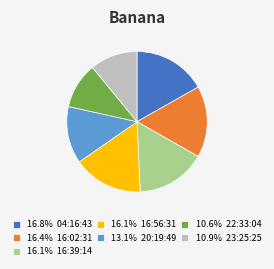

Combined, do 16.4% 16:02:31 and 16.1% 16:39:14 account for over 50%?

No